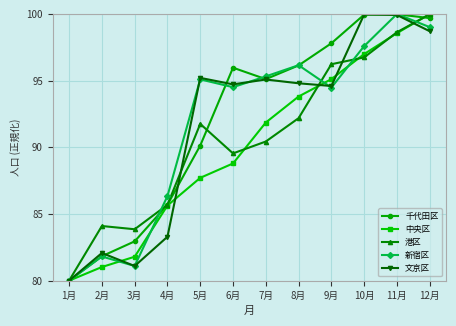

What is the maximum value for 新宿区?

100.0